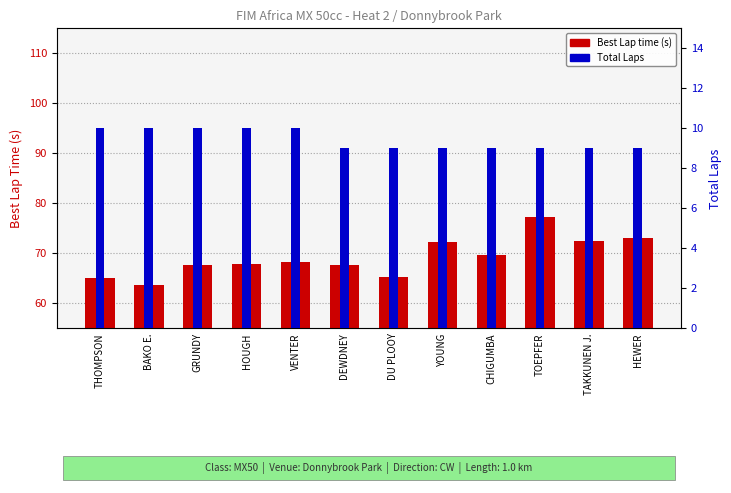

What is the sum of all Best Lap time values?

829.4